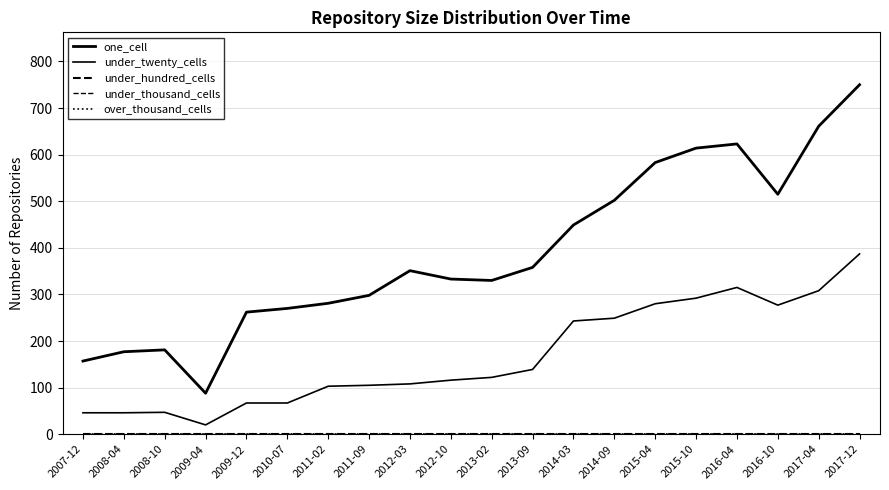

Is this an area chart (filled region under the line)?

No